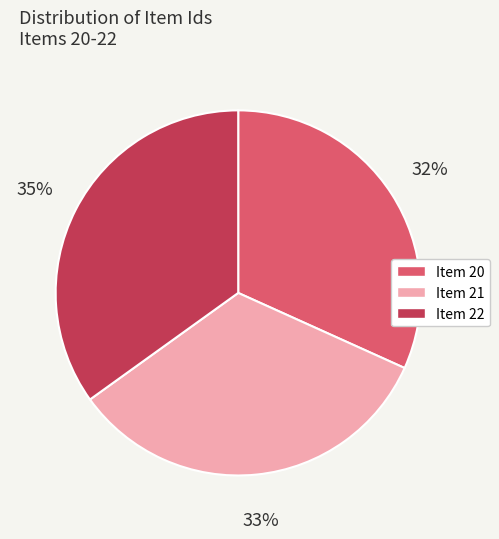

To the nearest percent, what percentage of the pie is Item 20?

32%